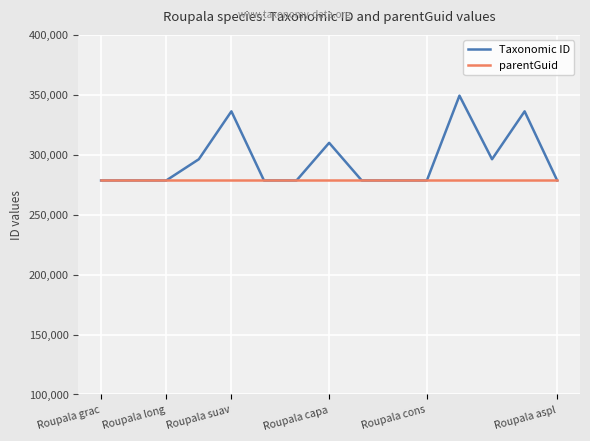

What are all the series names shown in the legend?

Taxonomic ID, parentGuid